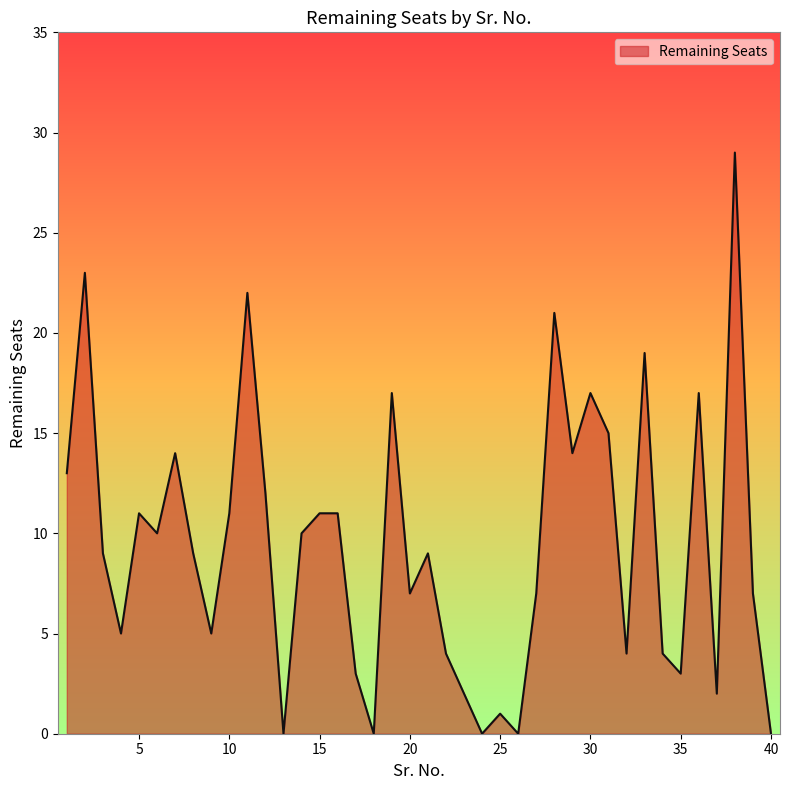

What is the maximum value shown in the chart?

29